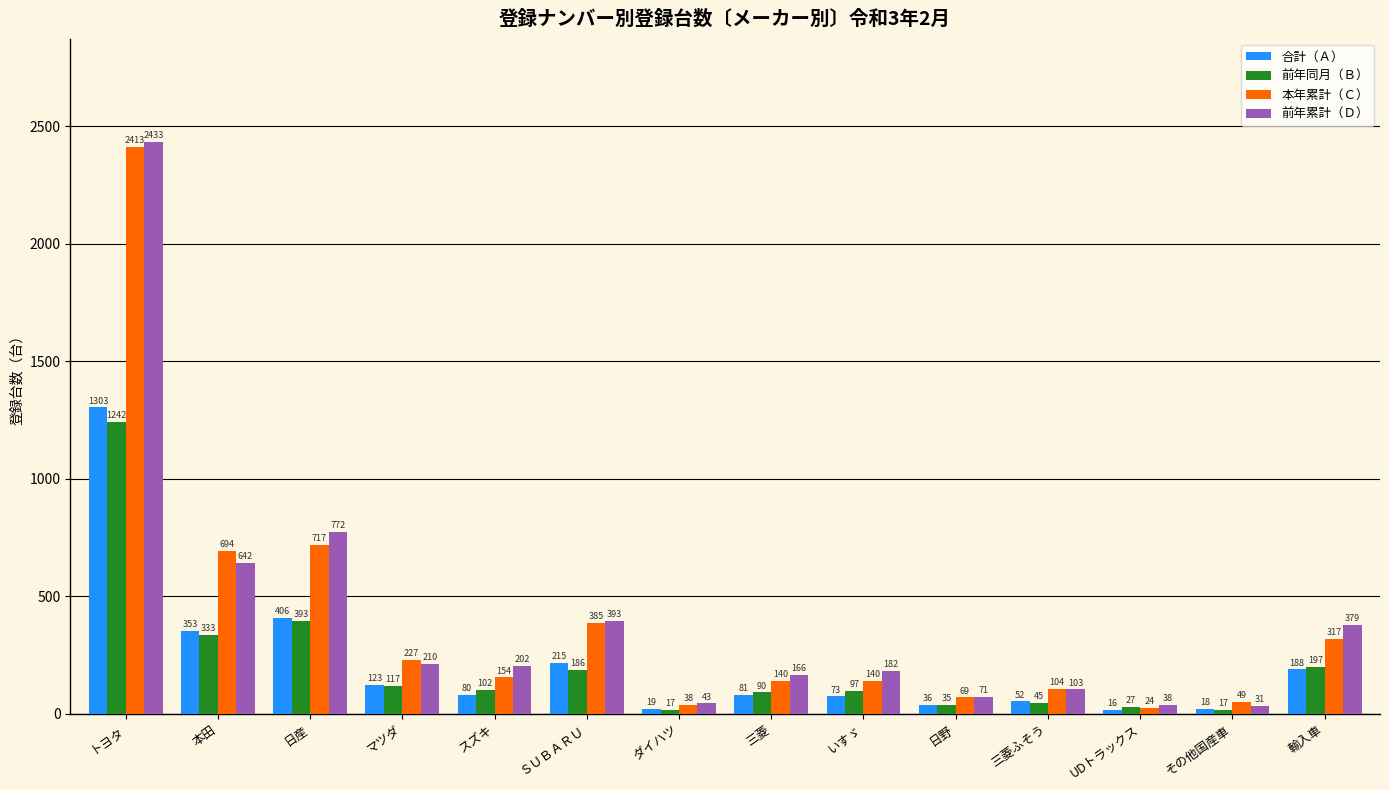

Is it true that 前年累計（Ｄ） equals 309 at スズキ?

False